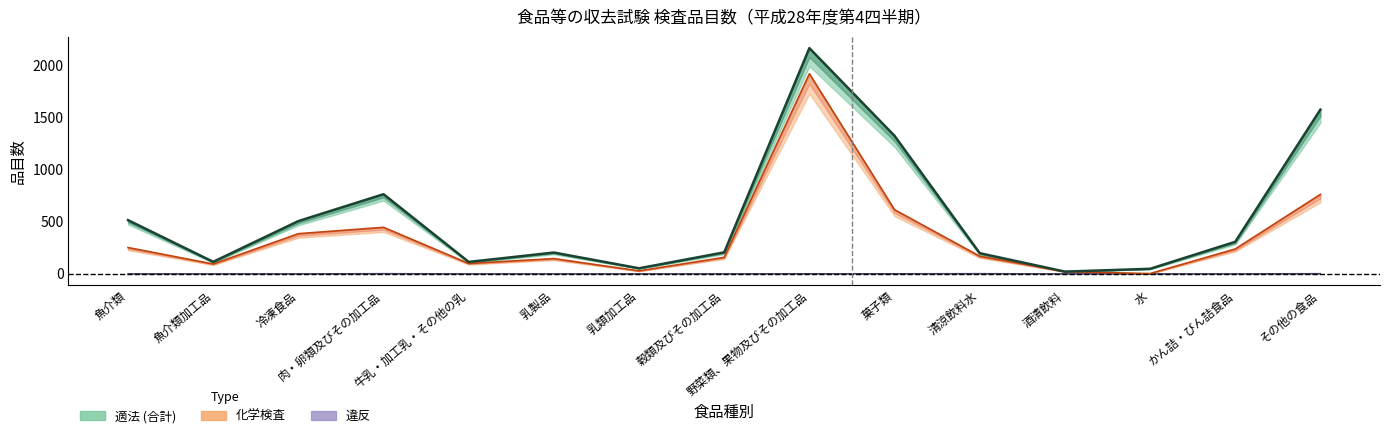

At 魚介類加工品, list the series in order from smallest to largest.

違反, 化学検査, 合計